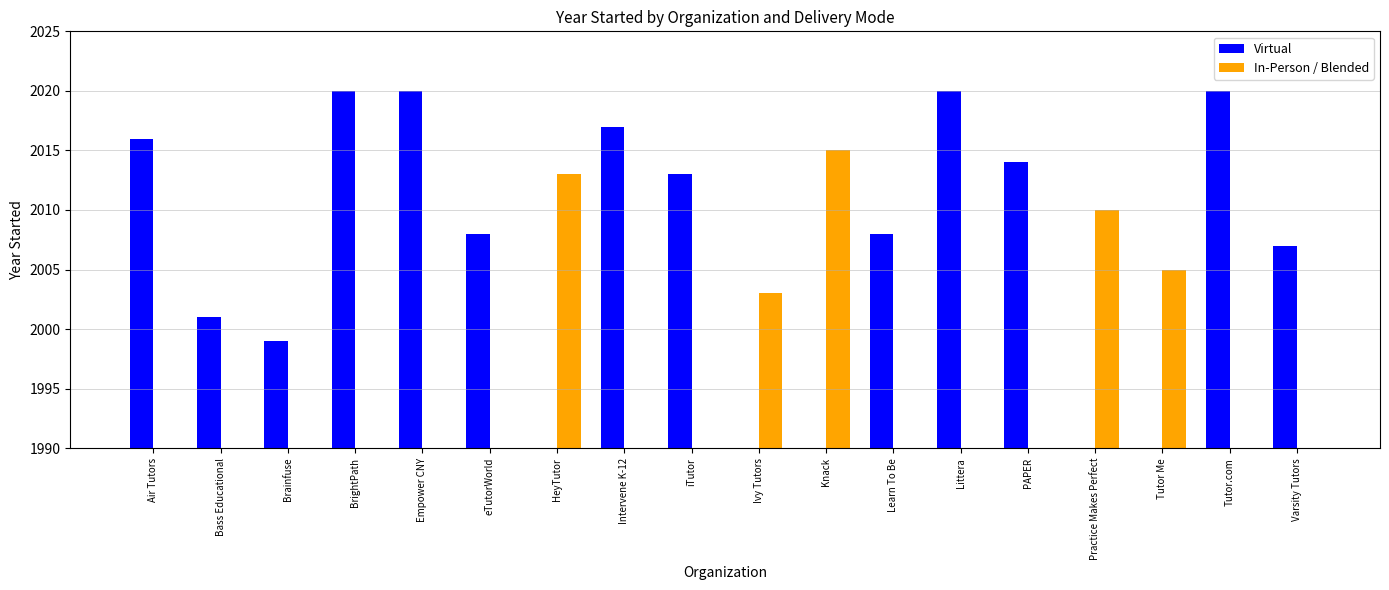

At which category is the sum across all series the highest?

BrightPath